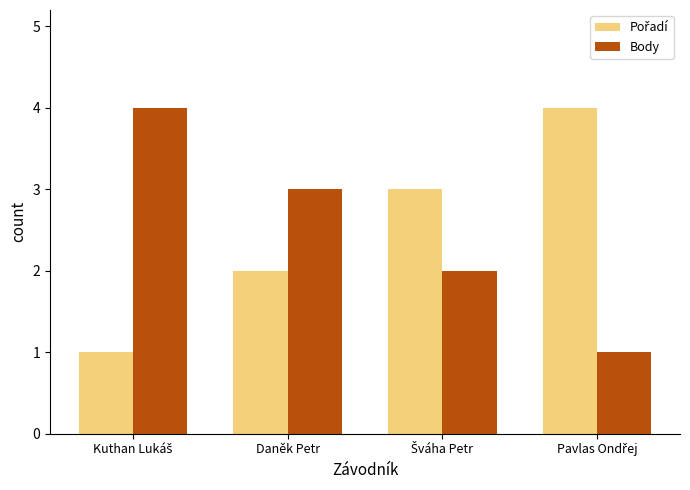

At how many categories does at least one series exceed 1?

4